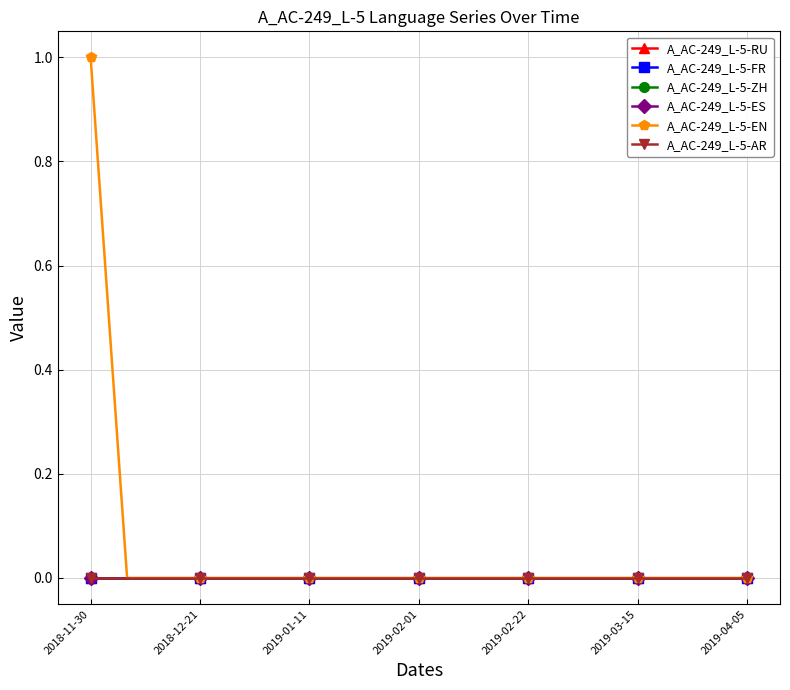

Where is A_AC-249_L-5-AR nearest to the value 0?

2018-11-30